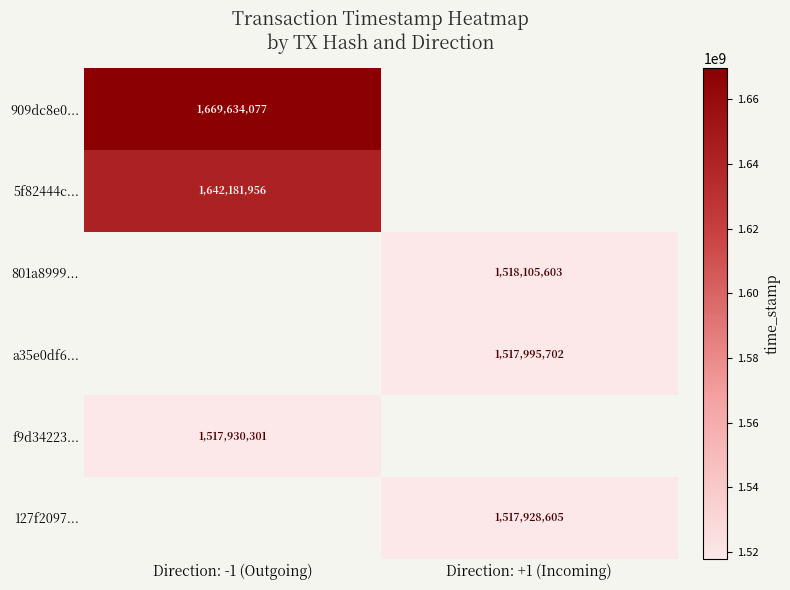

Is the value of 5f82444c... at Direction: -1 (Outgoing) greater than the value of 801a8999... at Direction: +1 (Incoming)?

Yes